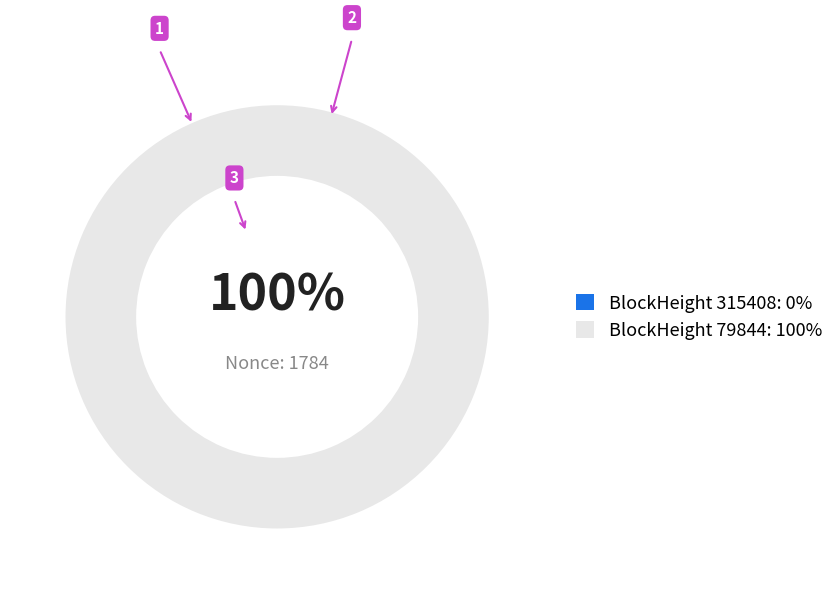

What percentage is the 79844 slice, to the nearest percent?

100%